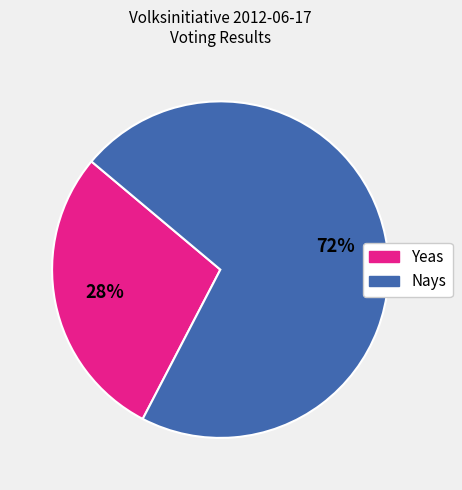

What is the largest slice in the pie chart?

Nays